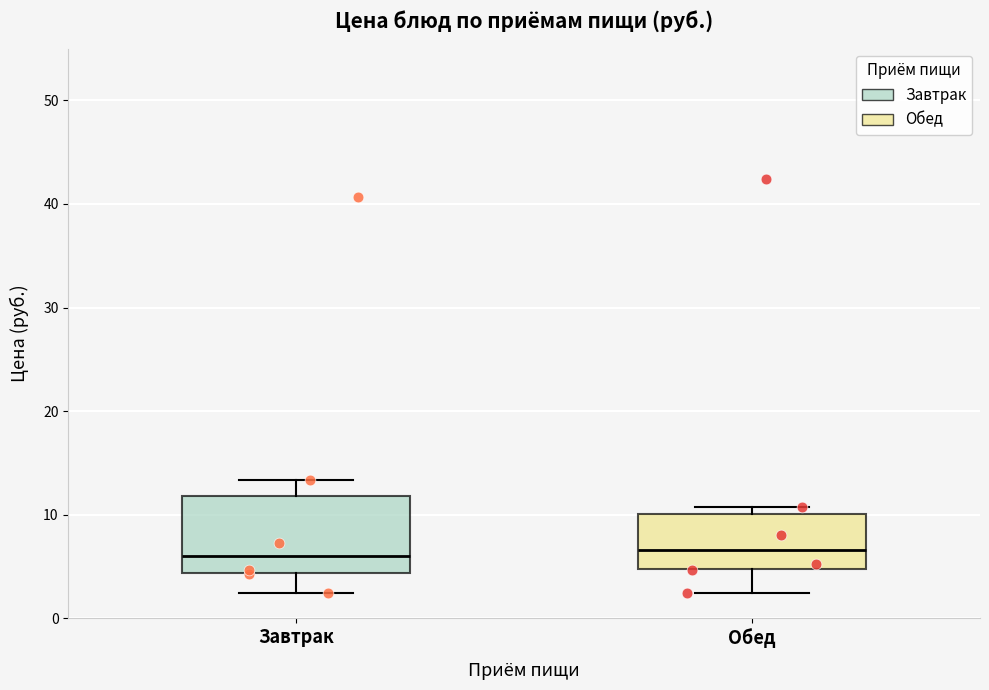

Comparing the boxes themselves (not the whiskers), which one is the tallest?

Завтрак